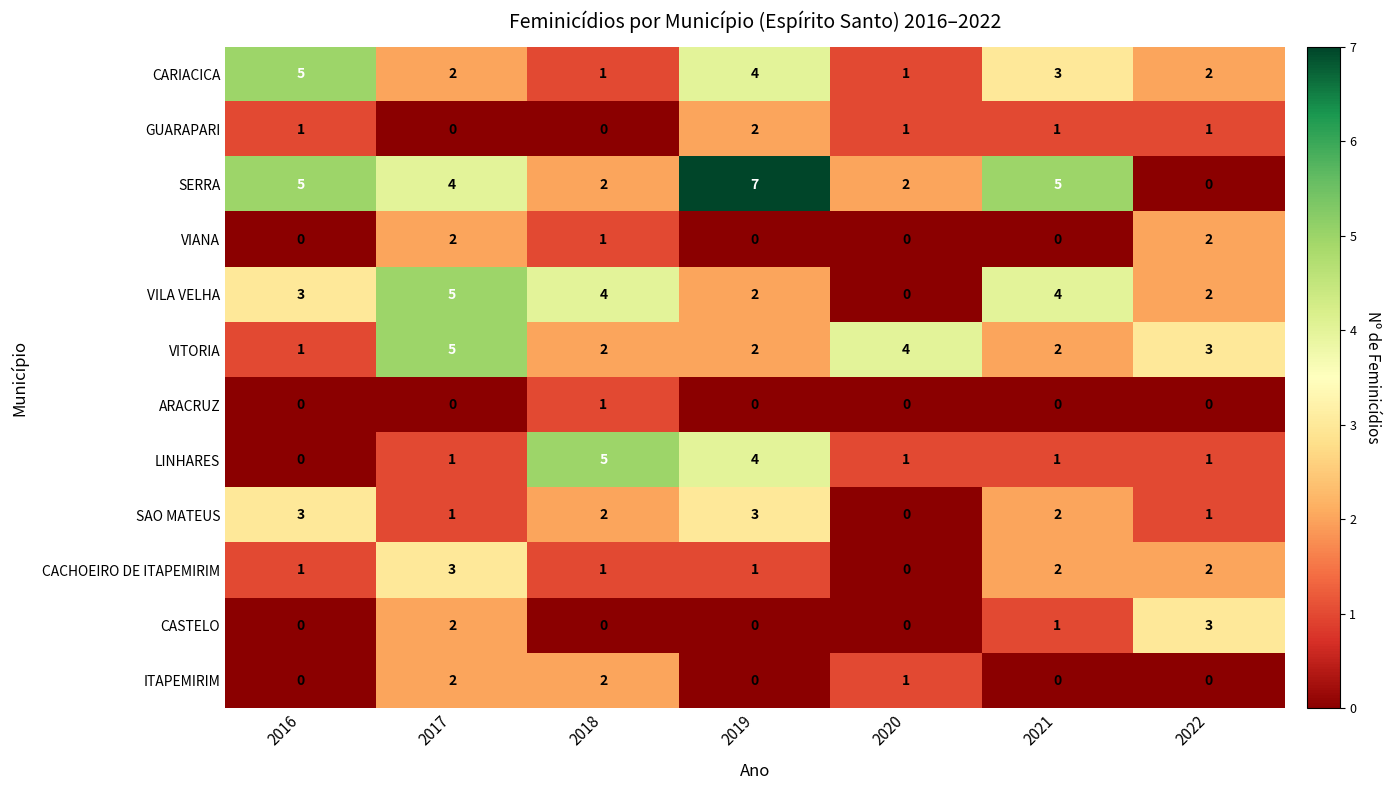

What is the total value across all series at 2019?

25